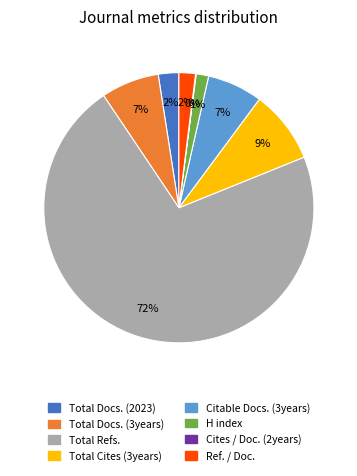

To the nearest percent, what is the difference between the Citable Docs. (3years) and Total Refs. slice percentages?

65%